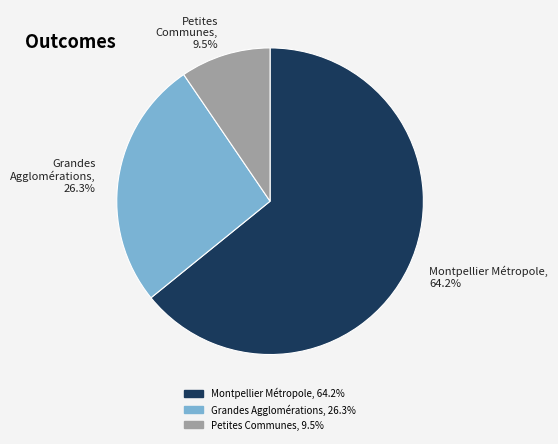

How many slices are in this pie chart?

3